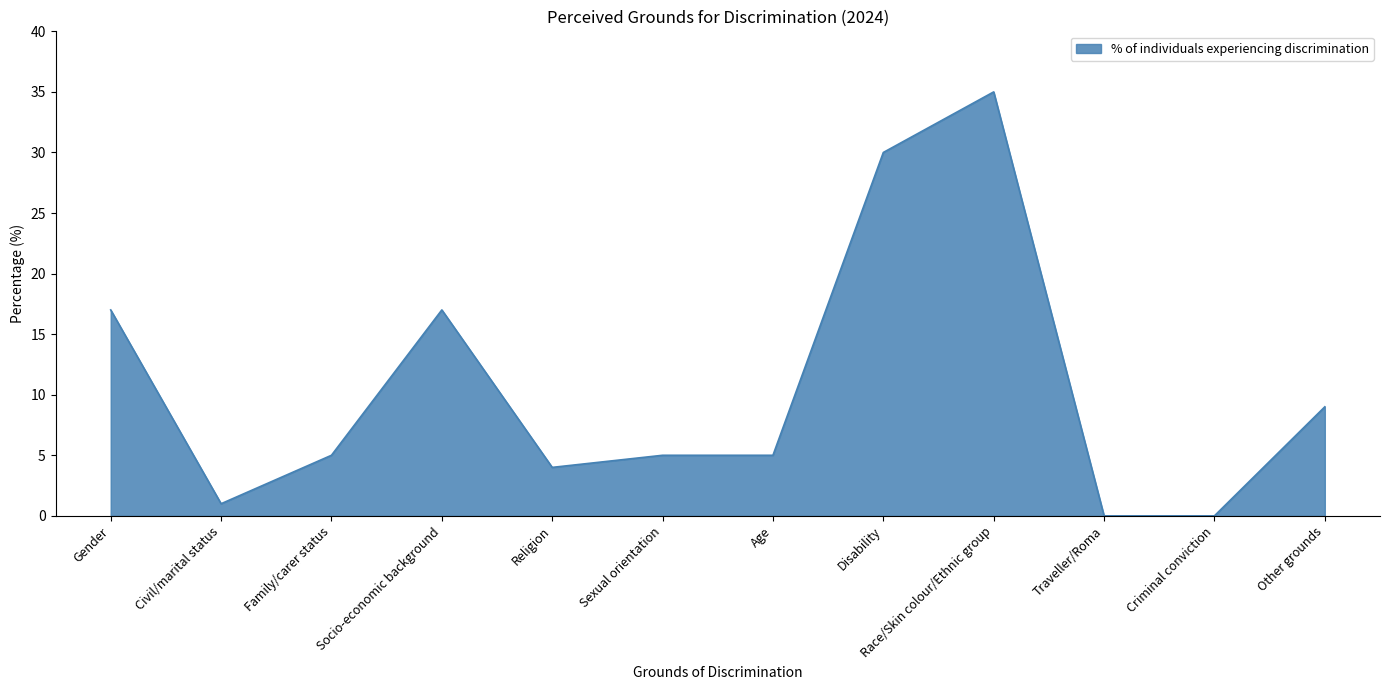

What is the difference between the values at Criminal conviction and Family/carer status?

5